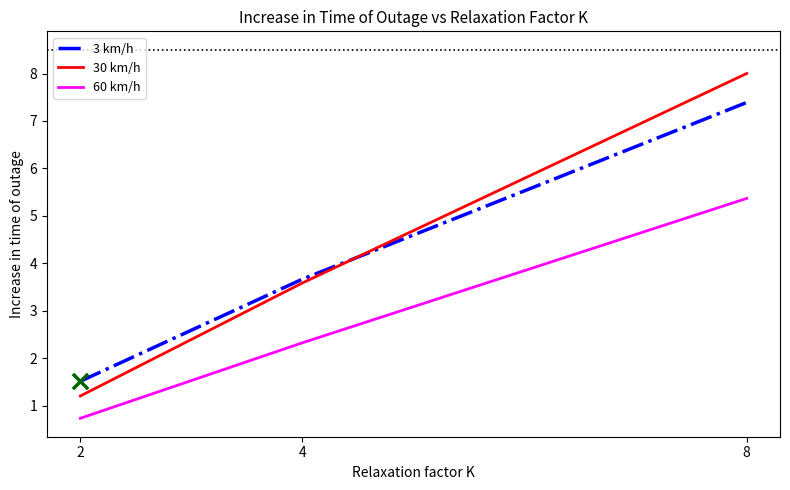

Which series has the largest range (max minus min)?

30 km/h